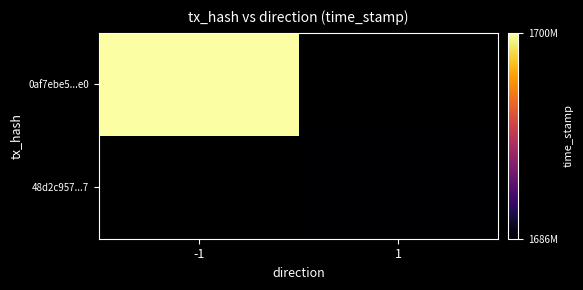

List the series in order of their peak value, highest first.

0af7ebe5...e0, 48d2c957...7